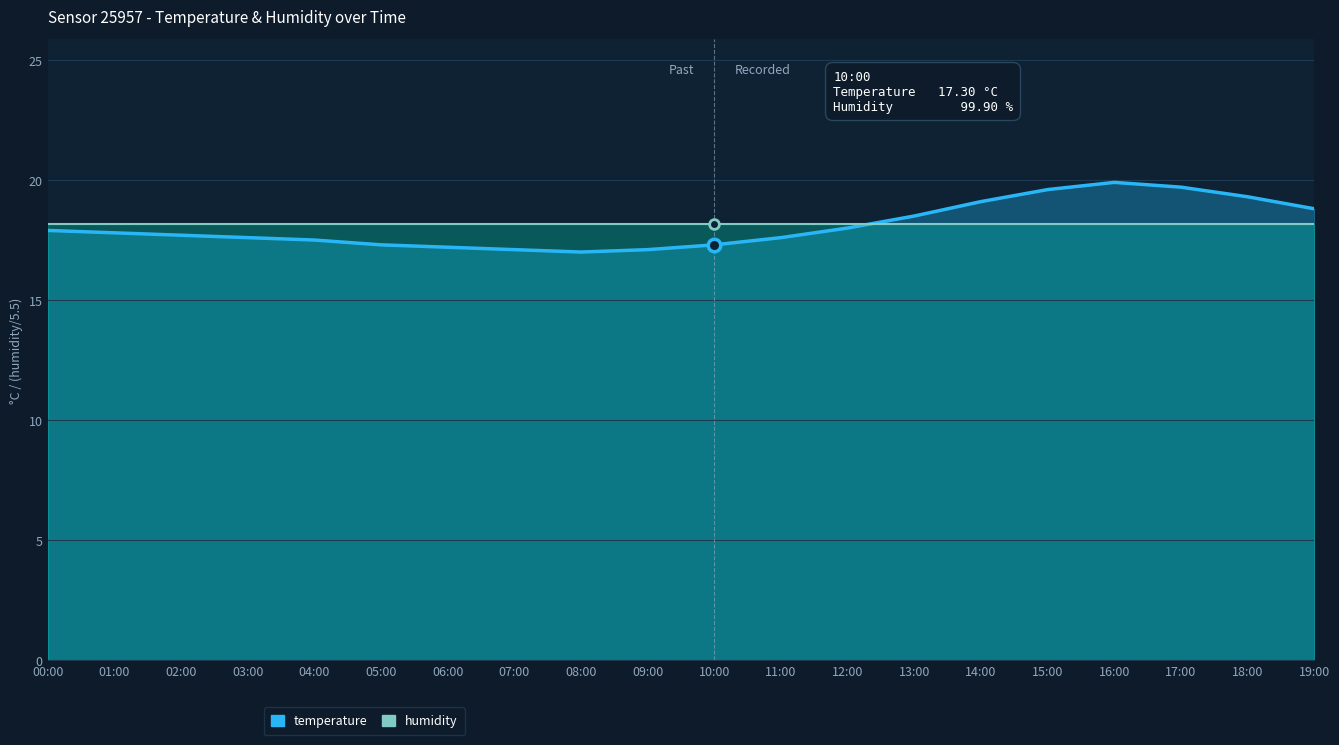

Reading right to left, extract all data points from this chart.

19:00=18.8	18:00=19.3	17:00=19.7	16:00=19.9	15:00=19.6	14:00=19.1	13:00=18.5	12:00=18.0	11:00=17.6	10:00=17.3	09:00=17.1	08:00=17.0	07:00=17.1	06:00=17.2	05:00=17.3	04:00=17.5	03:00=17.6	02:00=17.7	01:00=17.8	00:00=17.9